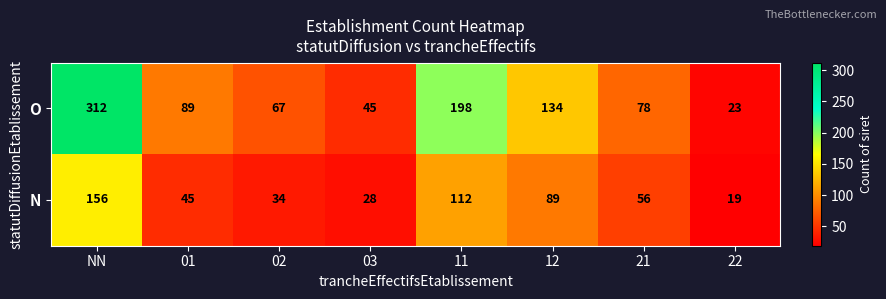

Which category has the highest value in the O series?

NN